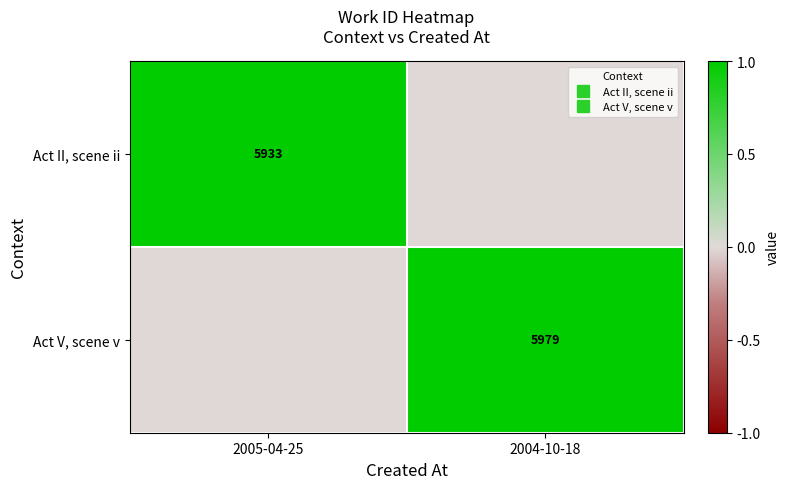

What is the difference between the maximum and minimum values in the Act V, scene v series?

1.0